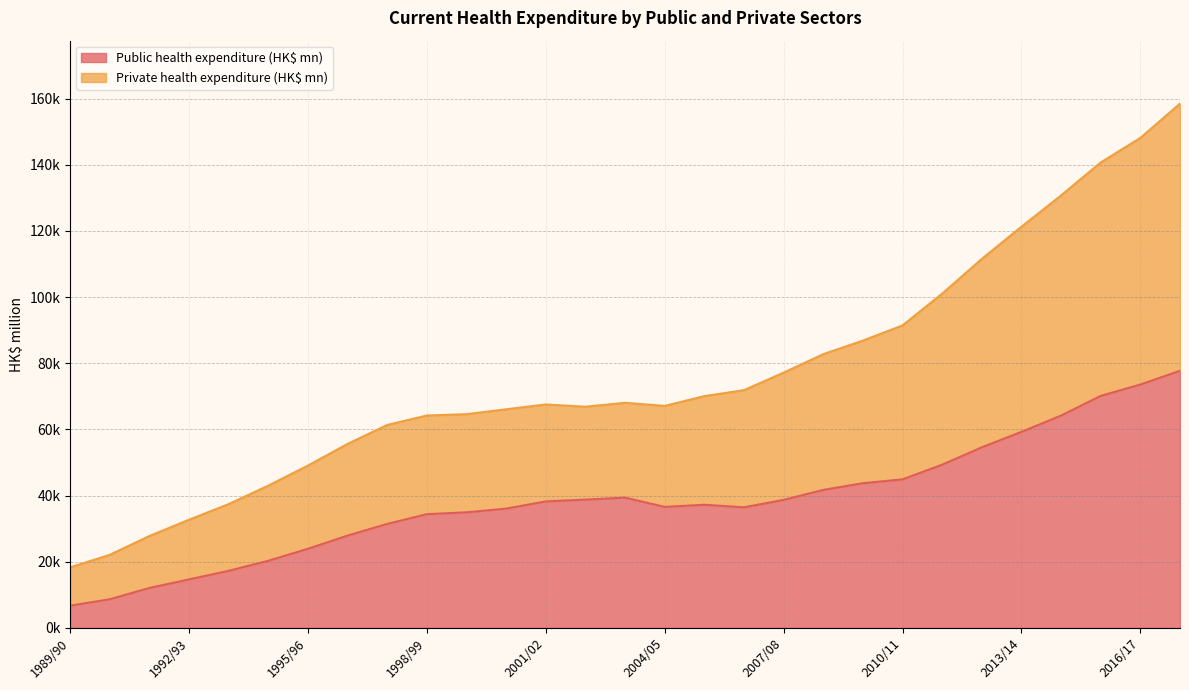

The value of Private health expenditure (HK$ mn) at 2016/17 is 45244. True or false?

False